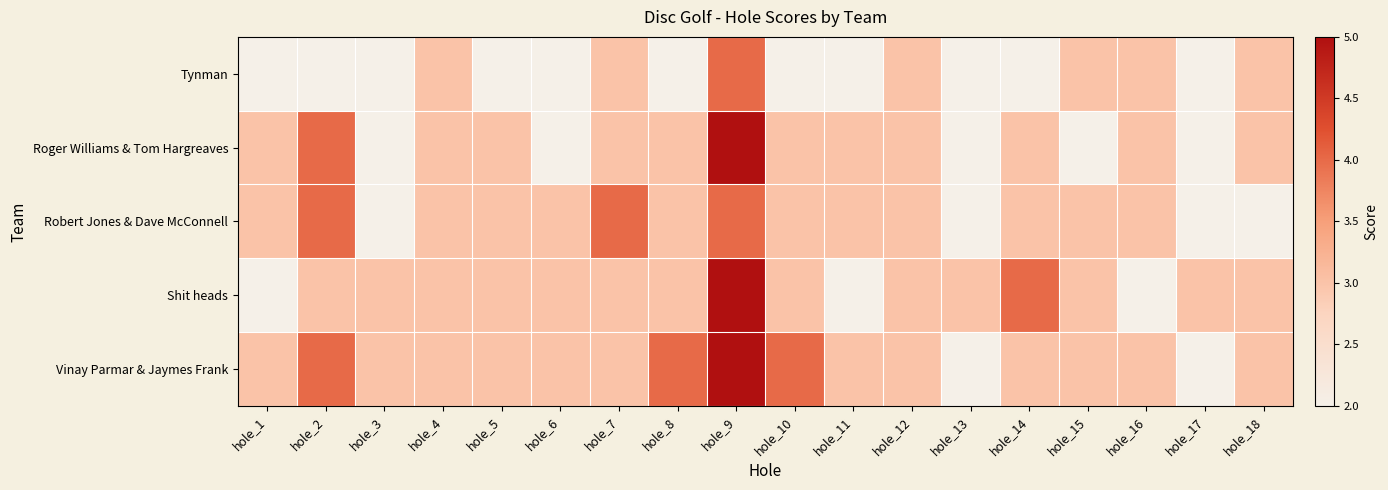

Which label corresponds to the smallest value in the chart?

hole_1